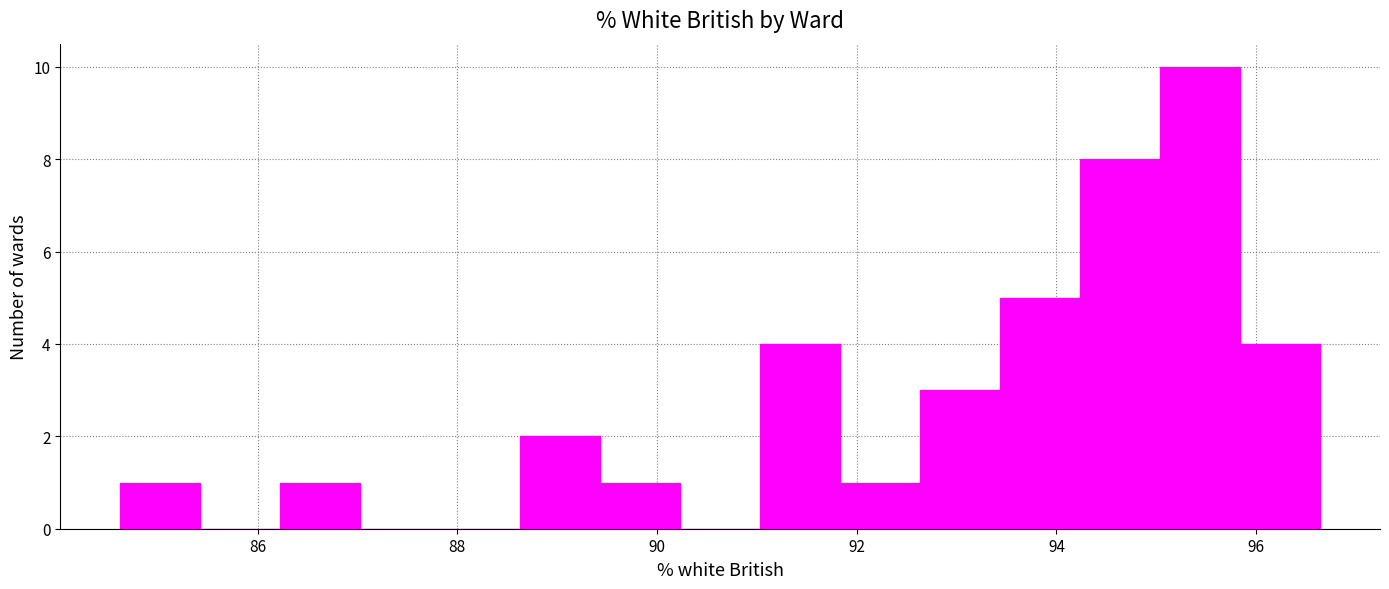

Reading left to right, transcribe this chart: for each bar, give the range it covers on the x-axis and its height. Neither the bar edges nor the heights are printed on the chart, so give them approximately, as read against the axes.

84.6 to 85.4: 1
85.4 to 86.2: 0
86.2 to 87.0: 1
87.0 to 87.8: 0
87.8 to 88.6: 0
88.6 to 89.4: 2
89.4 to 90.2: 1
90.2 to 91.0: 0
91.0 to 91.8: 4
91.8 to 92.6: 1
92.6 to 93.4: 3
93.4 to 94.2: 5
94.2 to 95.0: 8
95.0 to 95.8: 10
95.8 to 96.6: 4